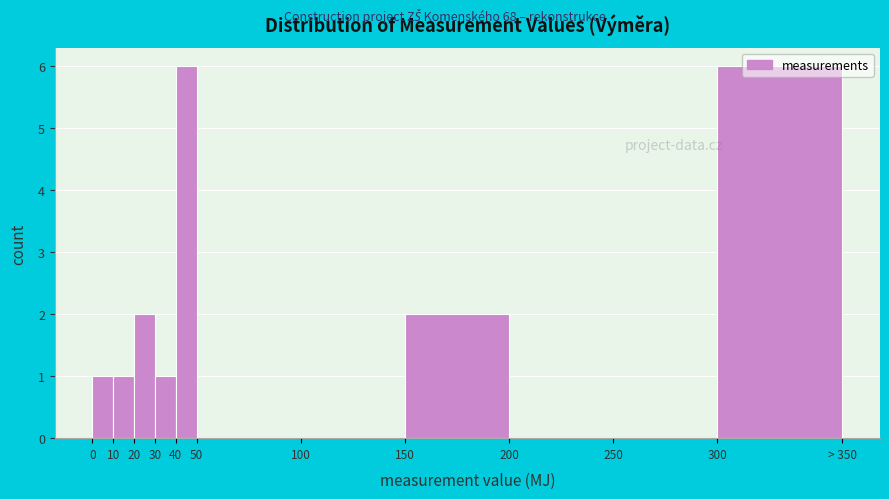

Is it true that the value at 250 is 0?

True